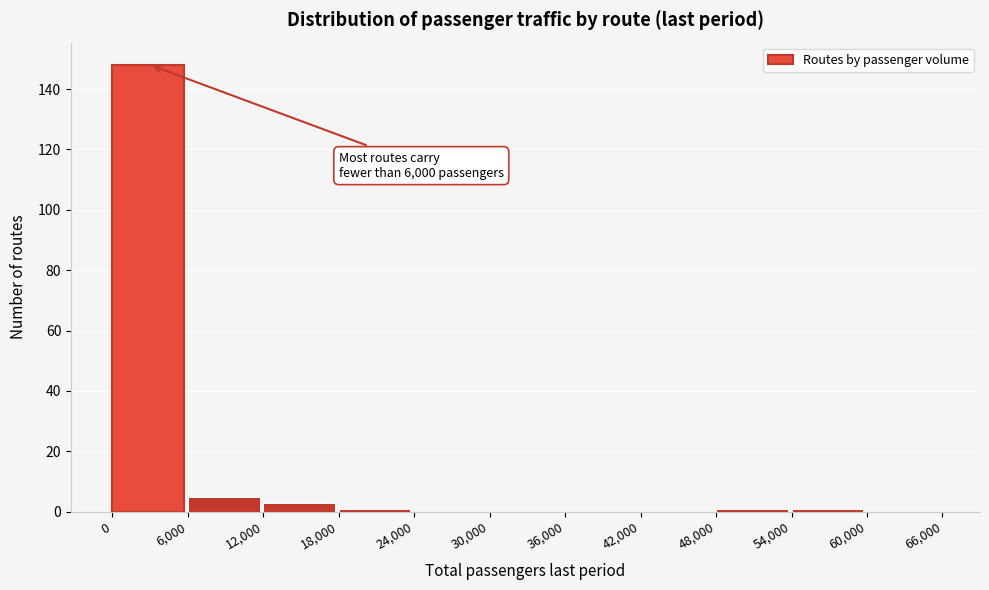

Which range on the x-axis has the tallest bar?

0 to 6,000